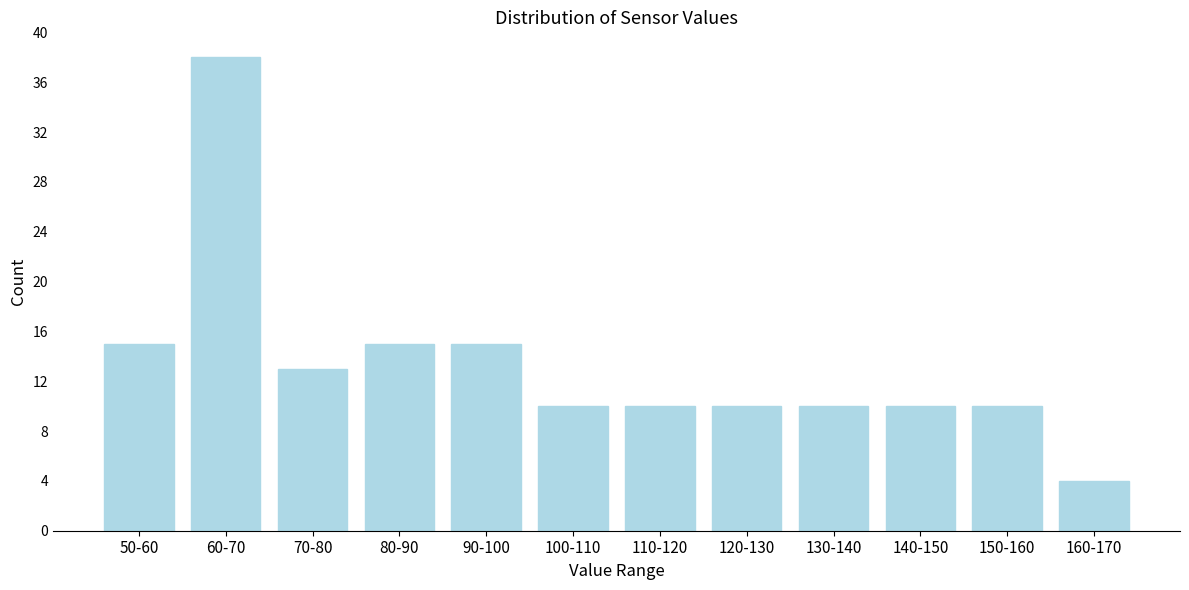

Reading right to left, what are all the values shown in this chart?

160-170=4	150-160=10	140-150=10	130-140=10	120-130=10	110-120=10	100-110=10	90-100=15	80-90=15	70-80=13	60-70=38	50-60=15